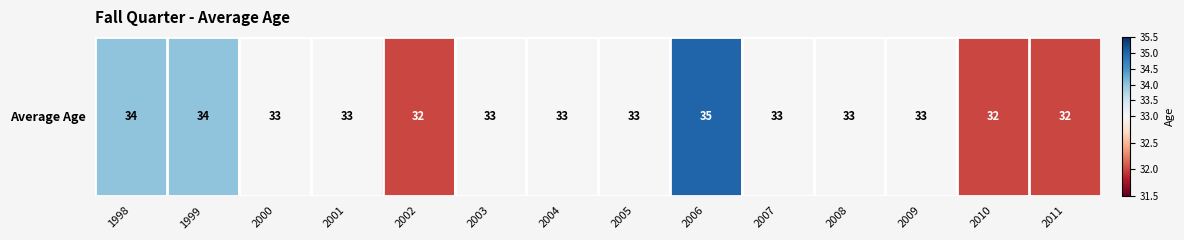

What is the difference between the maximum and second lowest values?

3